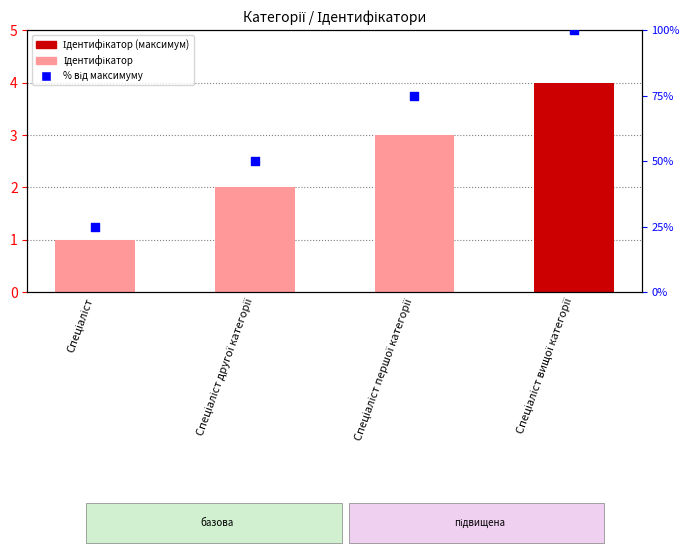

At which category is the sum across all series the highest?

Спеціаліст вищої категорії